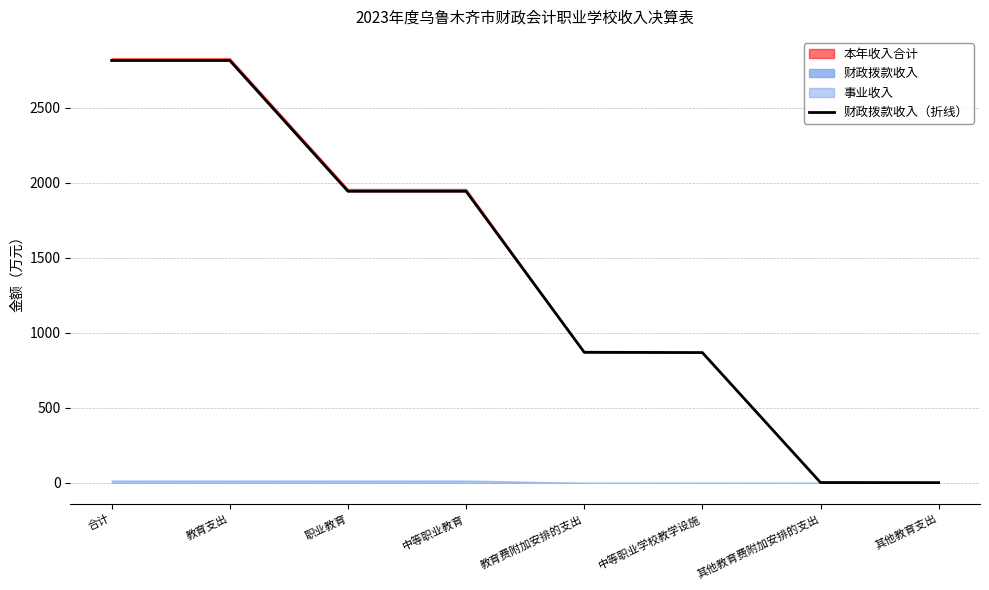

Reading left to right, transcribe all the data shown in this chart.

2815.2	2815.2	1943.5	1943.5	870.3	868.3	2.0	1.4